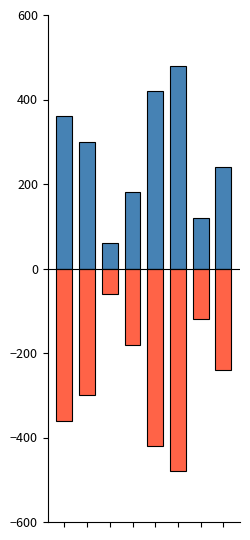

Reading right to left, list all the values displayed in this chart.

Ідентифікатор (позитивний): 7=240	6=120	5=480	4=420	3=180	2=60	1=300	0=360
Ідентифікатор (негативний): 7=-240	6=-120	5=-480	4=-420	3=-180	2=-60	1=-300	0=-360